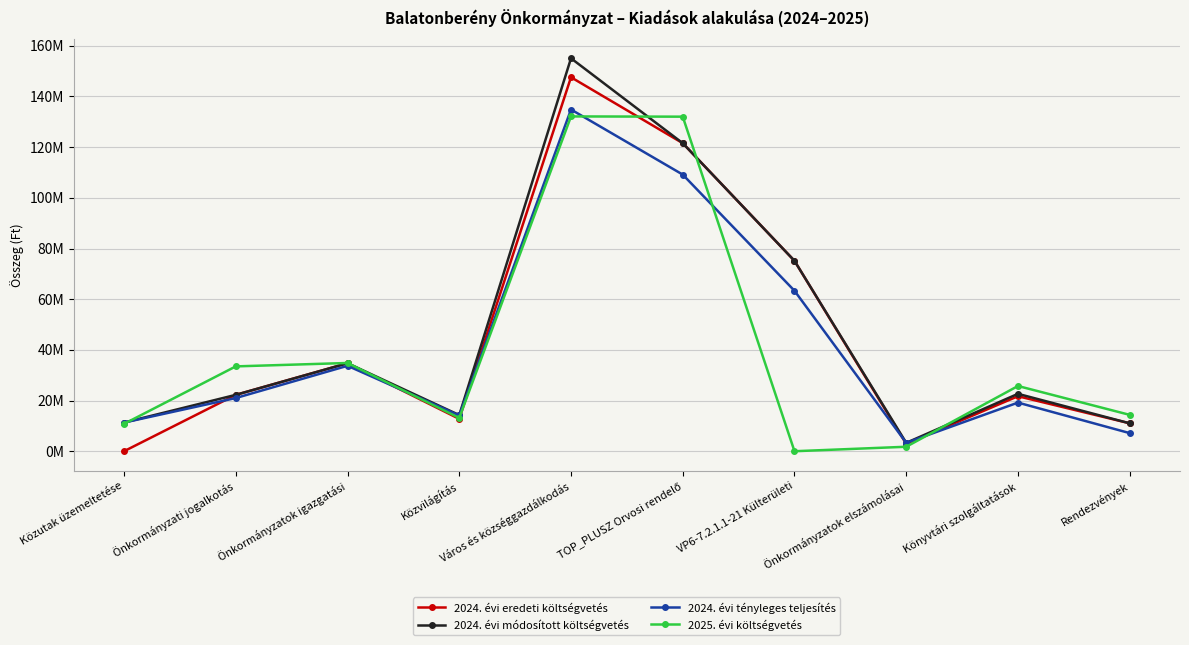

At which category does 2024. évi tényleges teljesítés reach its first local peak?

Önkormányzatok igazgatási